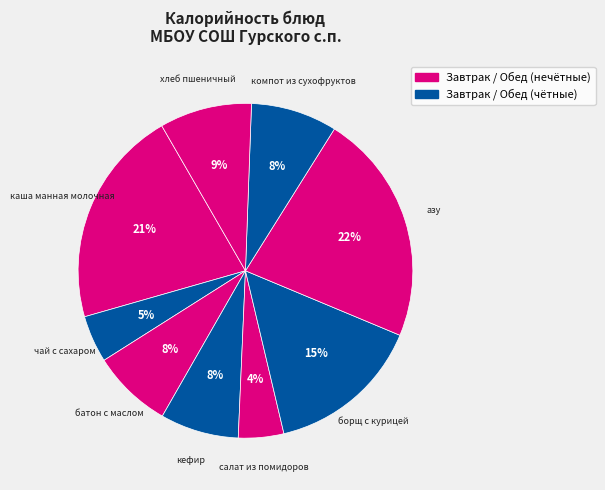

How many slices are in this pie chart?

9